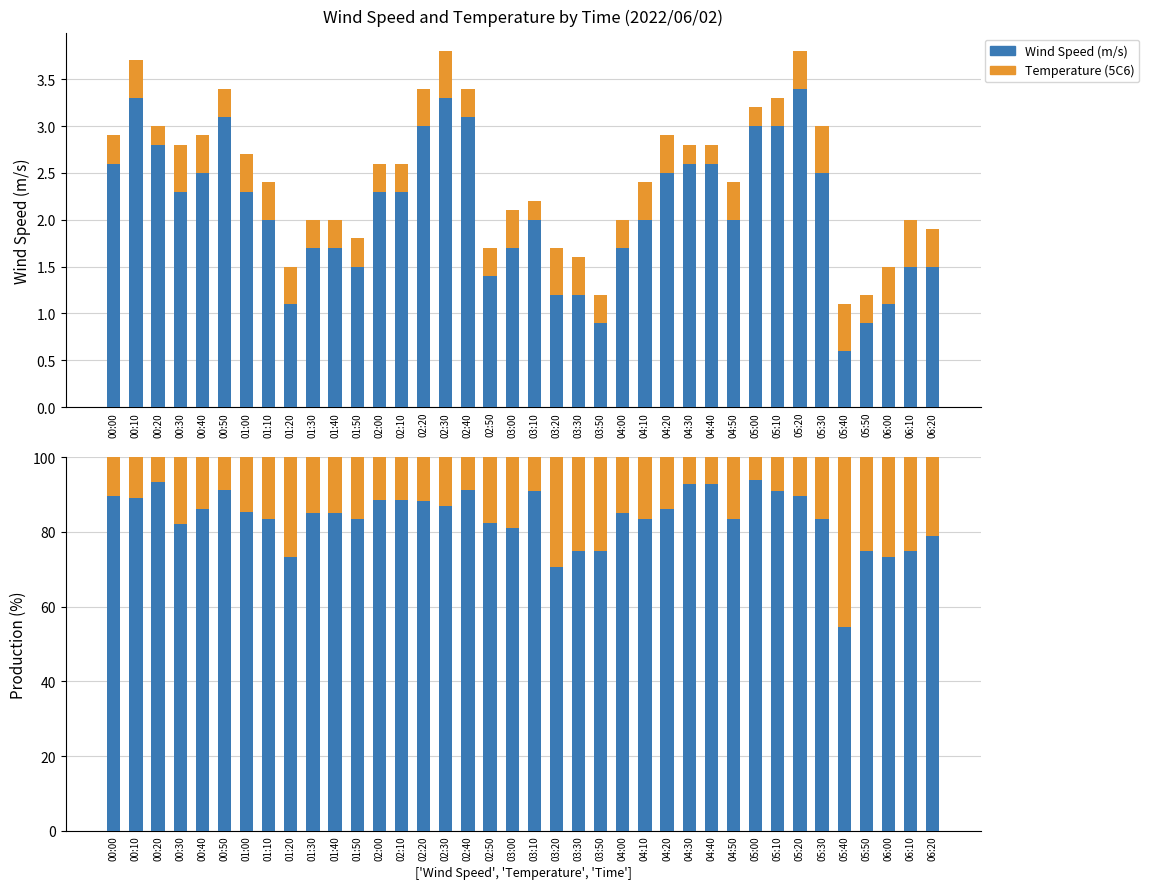

At which label does Wind Speed (m/s) first exceed 85?

00:00